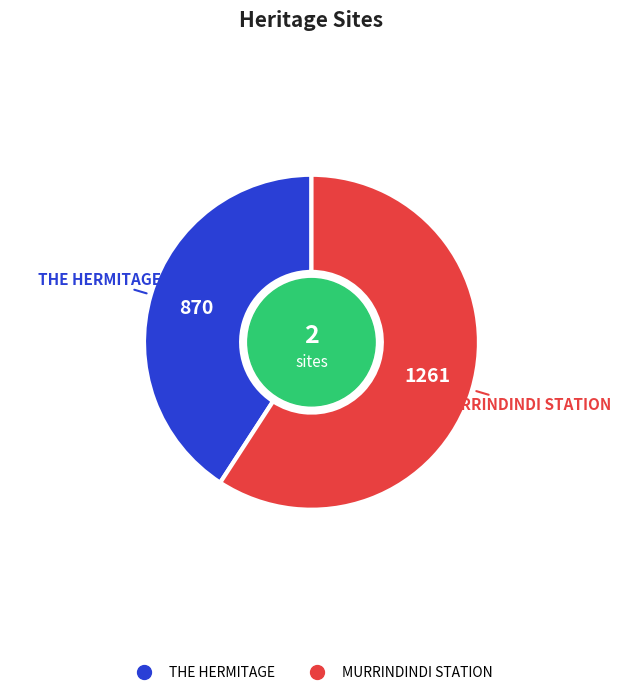

Is MURRINDINDI STATION the majority of the pie?

Yes